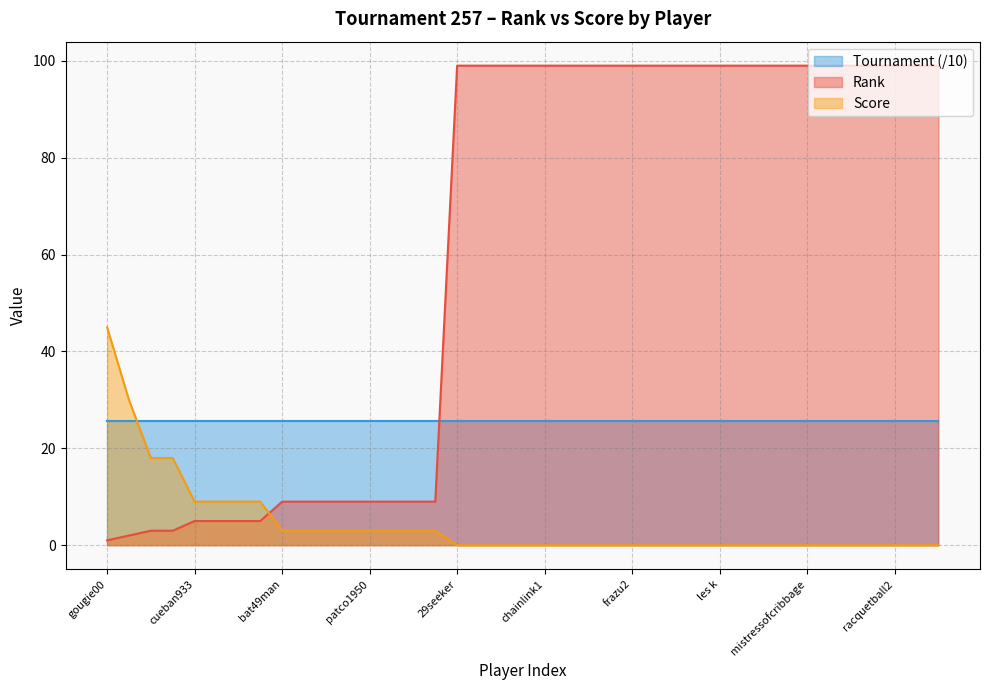

What is the total value across all series at terim?

99